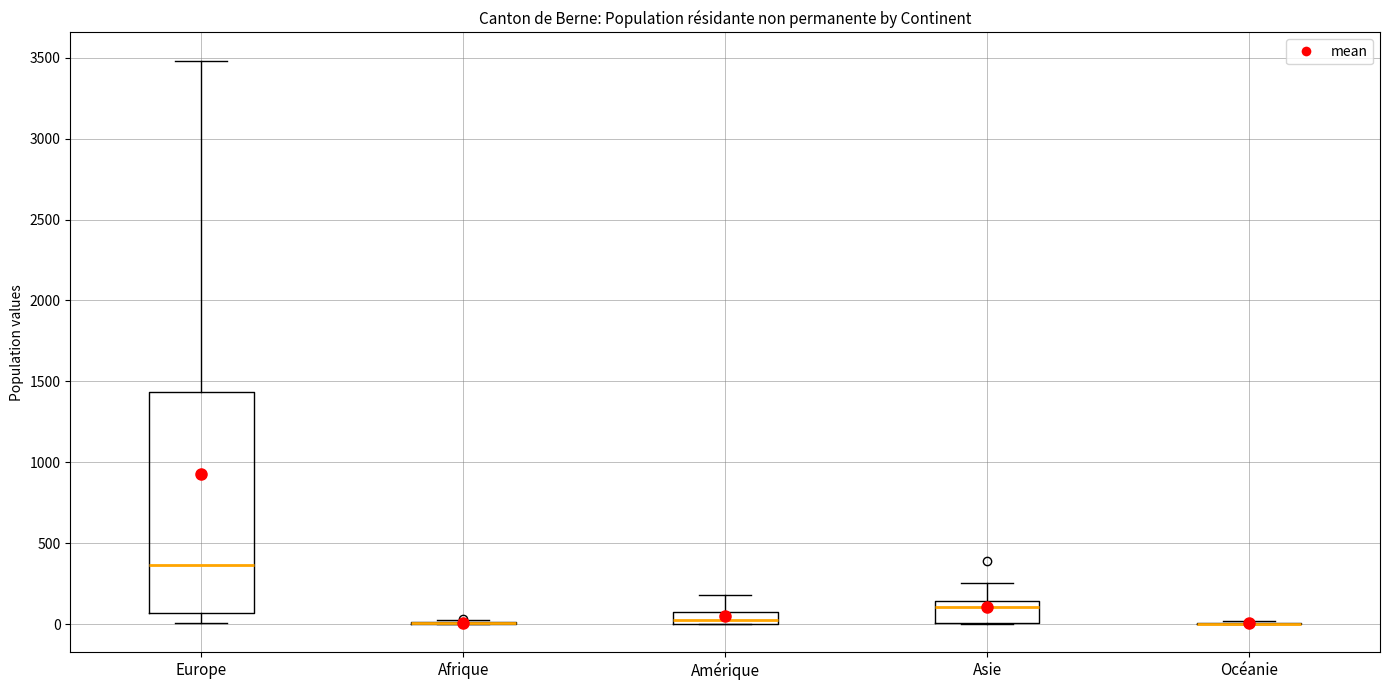

Which box is the tallest, from its lower edge to its upper edge?

Europe